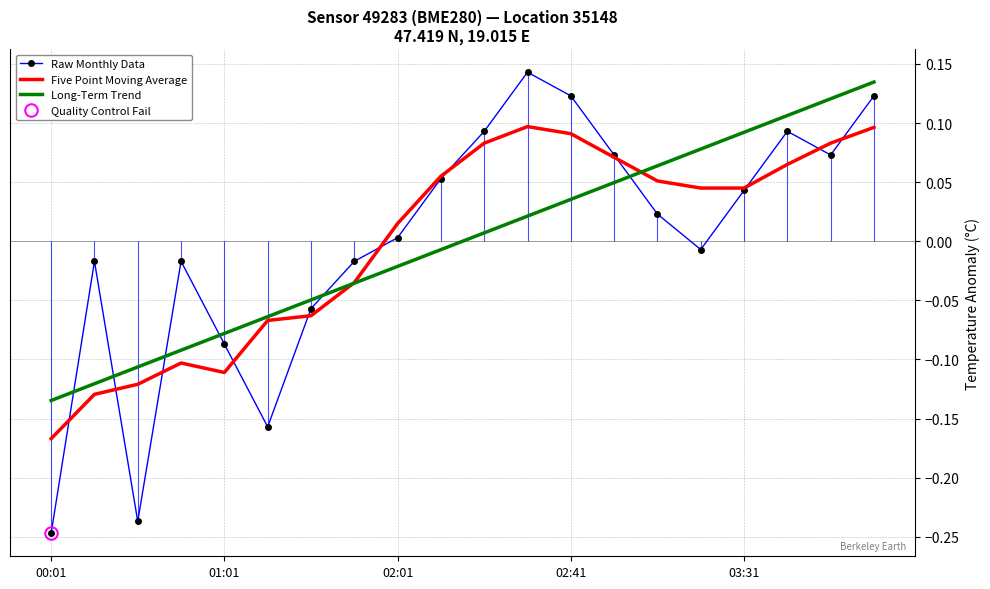

How many values in the Raw Monthly Data series exceed 0?

11